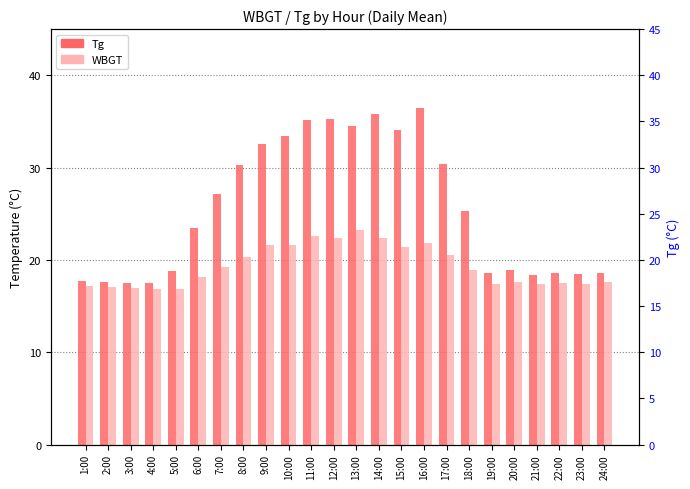

Where does the Tg series first go above 25?

7:00